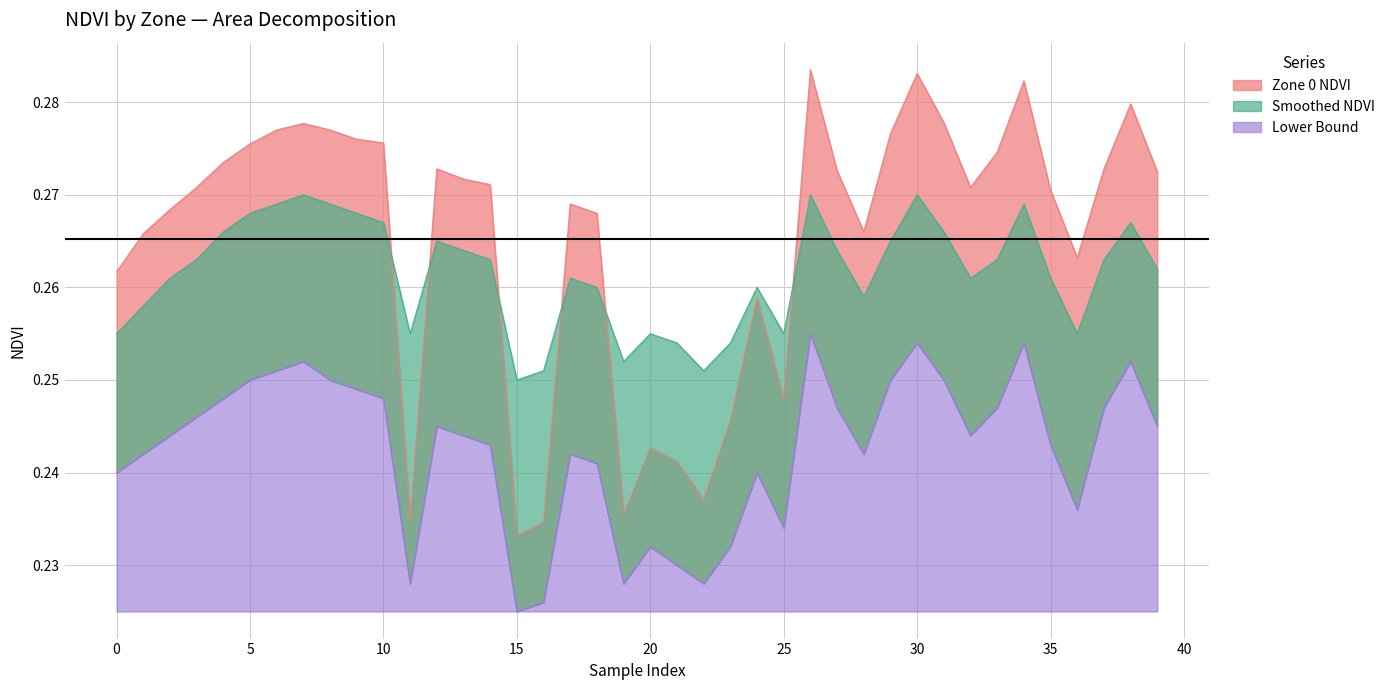

True or false: Lower Bound and Zone 0 NDVI cross at least once.

False